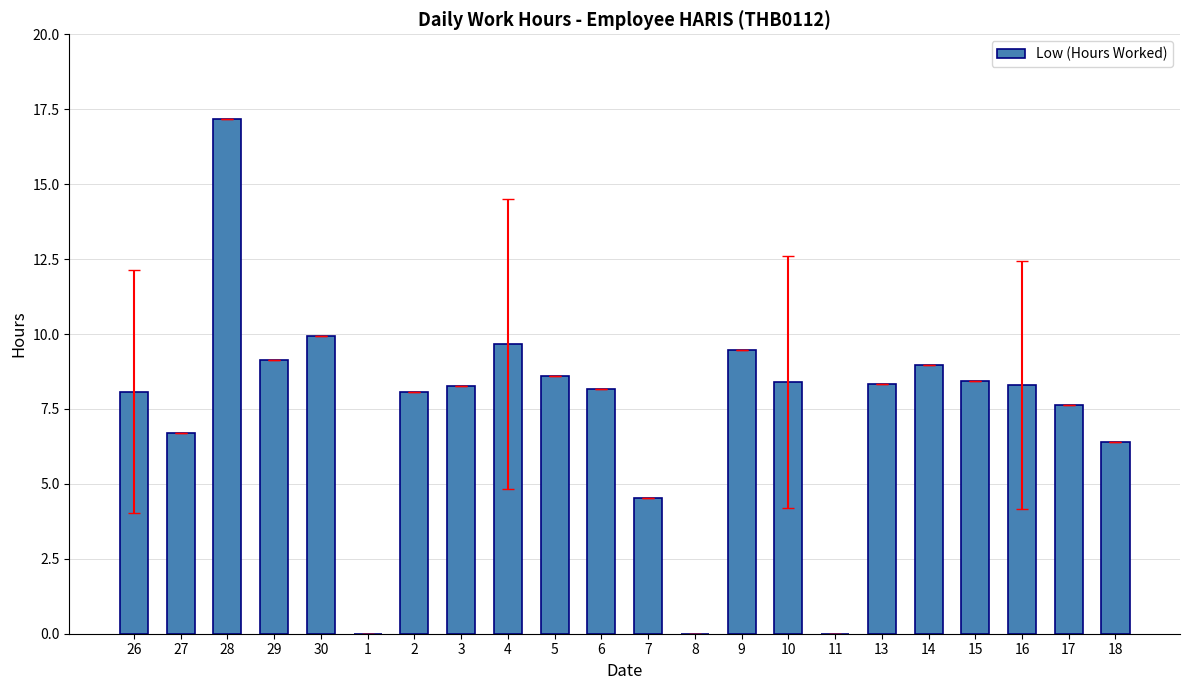

How many distinct data groups are displayed?

1